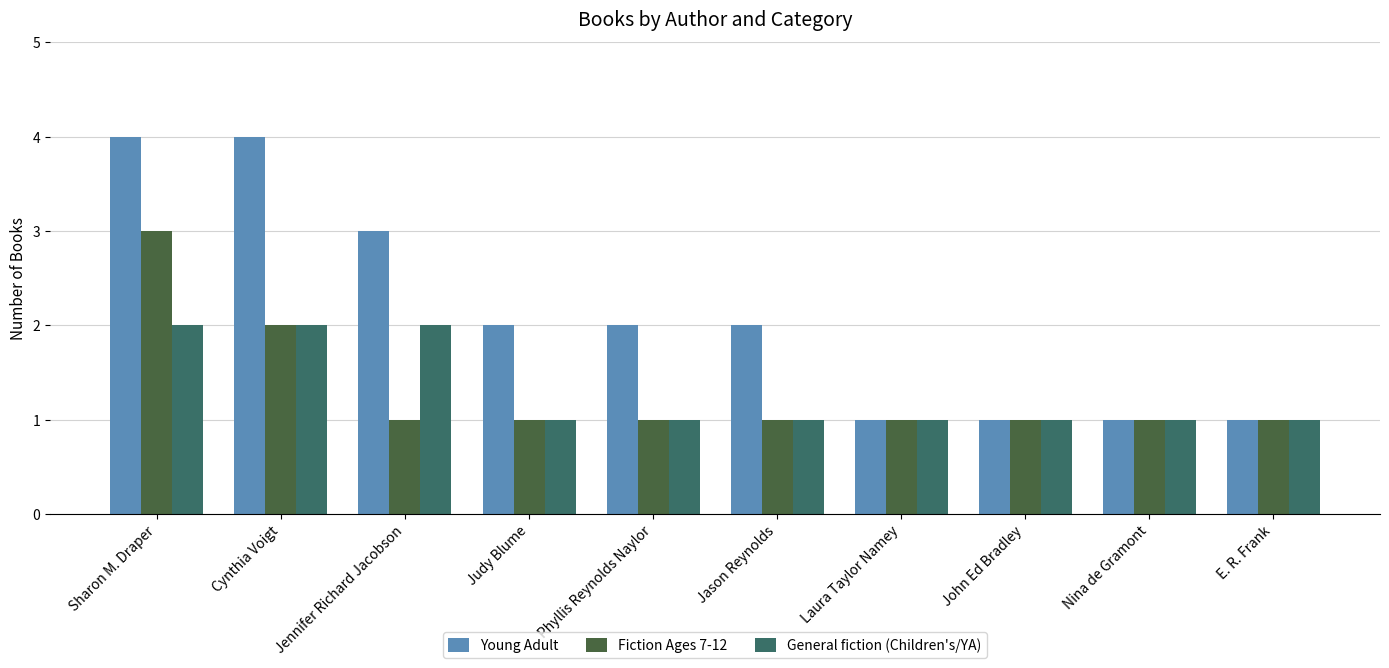

Which category has the highest value in the Fiction Ages 7-12 series?

Sharon M. Draper